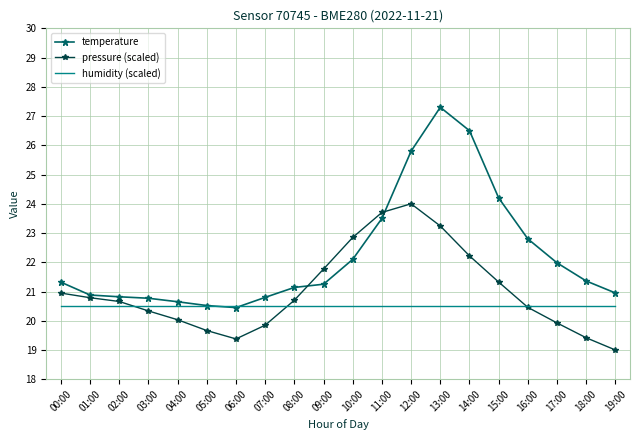

Which series has the widest spread of values?

temperature